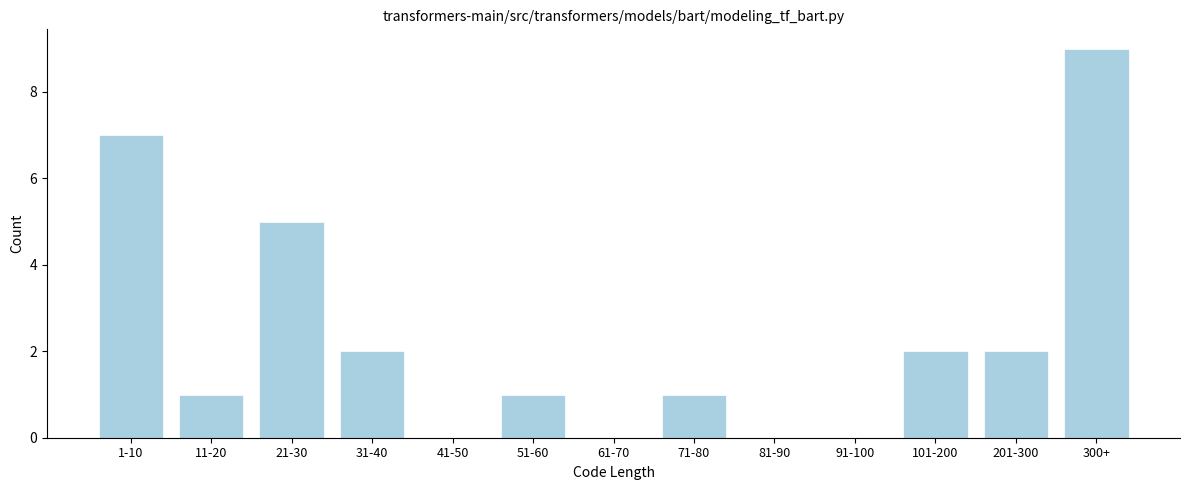

Reading left to right, what are all the values shown in this chart?

1-10=7	11-20=1	21-30=5	31-40=2	41-50=0	51-60=1	61-70=0	71-80=1	81-90=0	91-100=0	101-200=2	201-300=2	300+=9